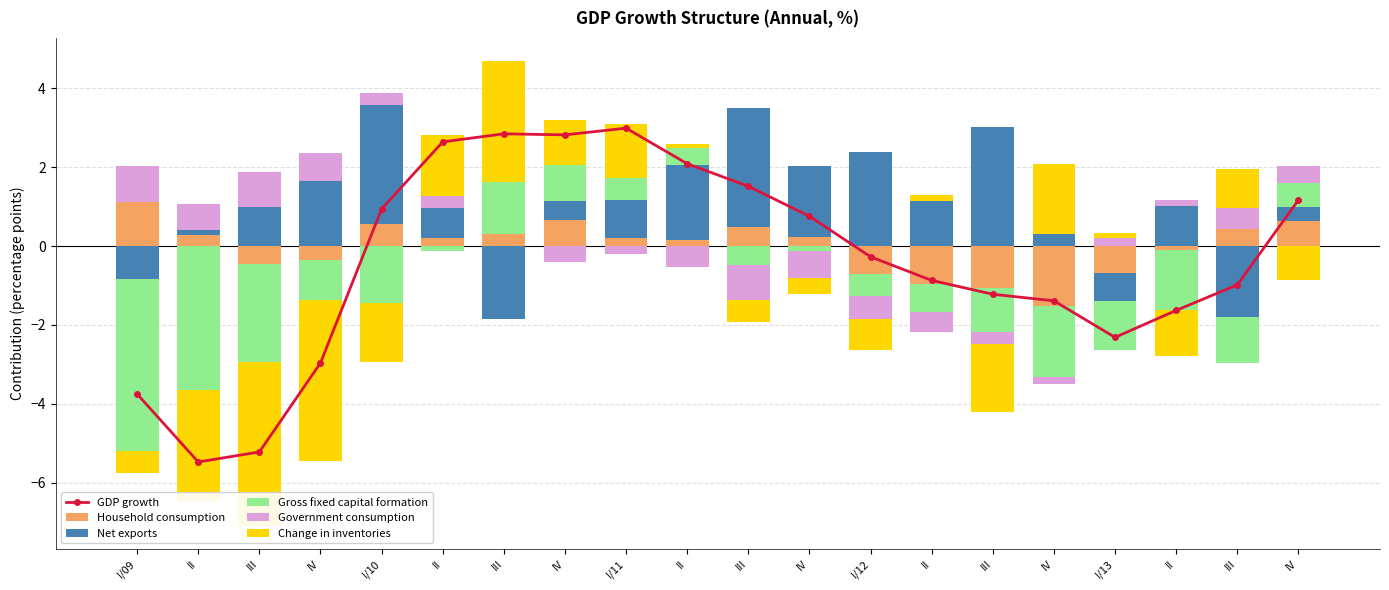

Which label corresponds to the largest value in the chart?

III